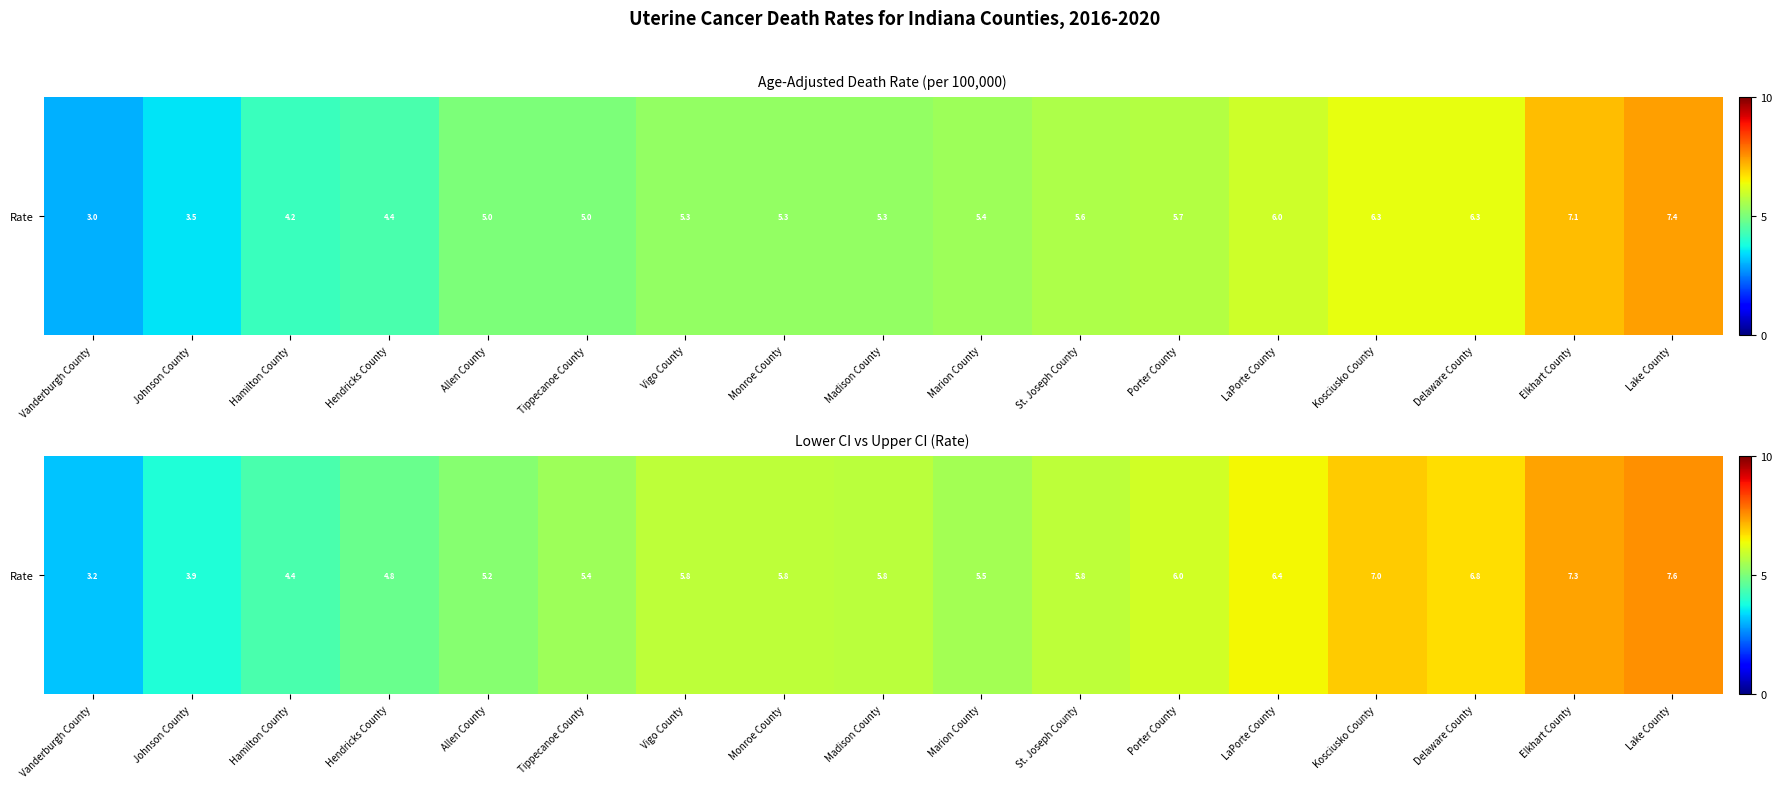

What is the difference between the maximum and minimum values?

4.4